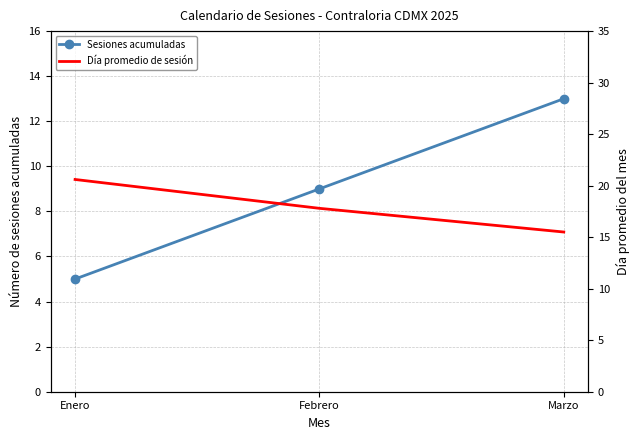

What is the total value across all series at Enero?

25.6